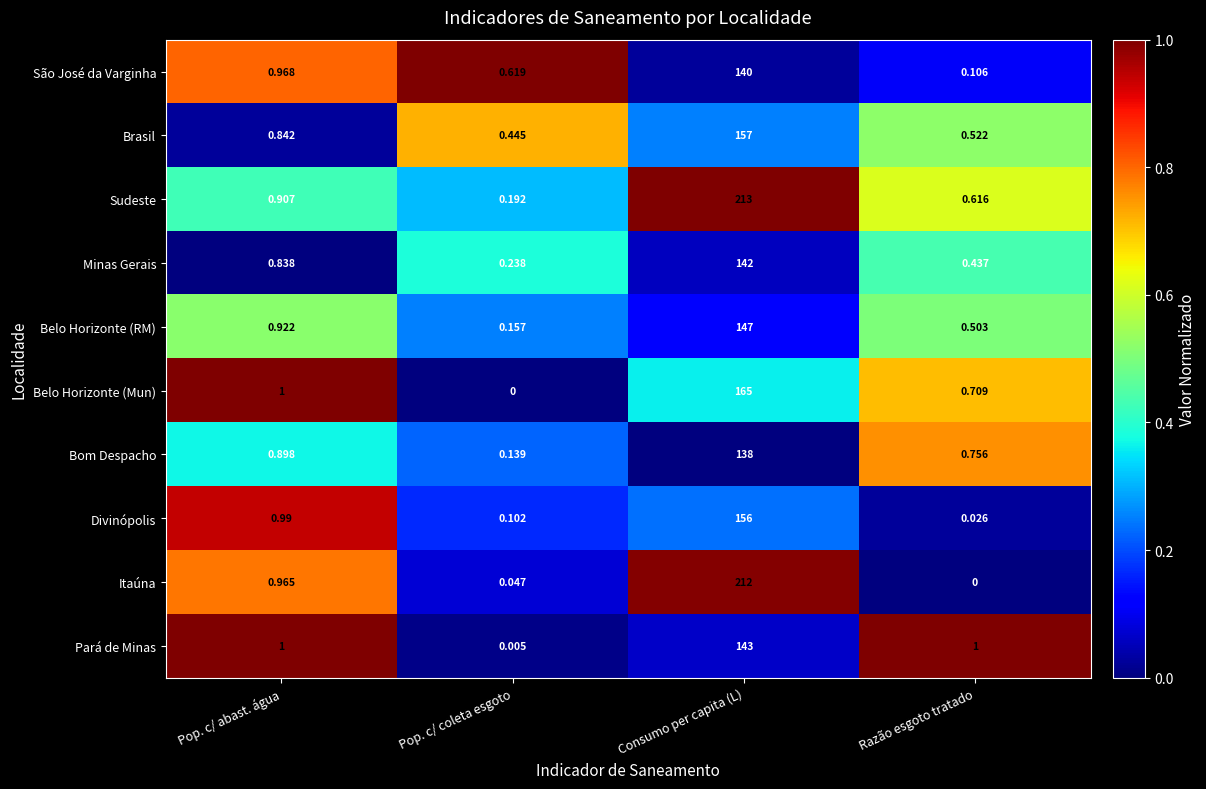

Which category has the highest value across all series?

Consumo per capita (L)